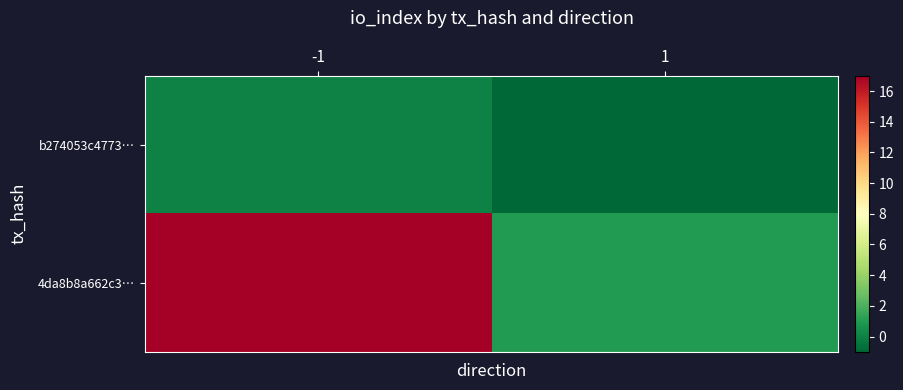

Reading left to right, list all the values displayed in this chart.

b274053c4773…: -1=0	1=-1
4da8b8a662c3…: -1=17	1=1